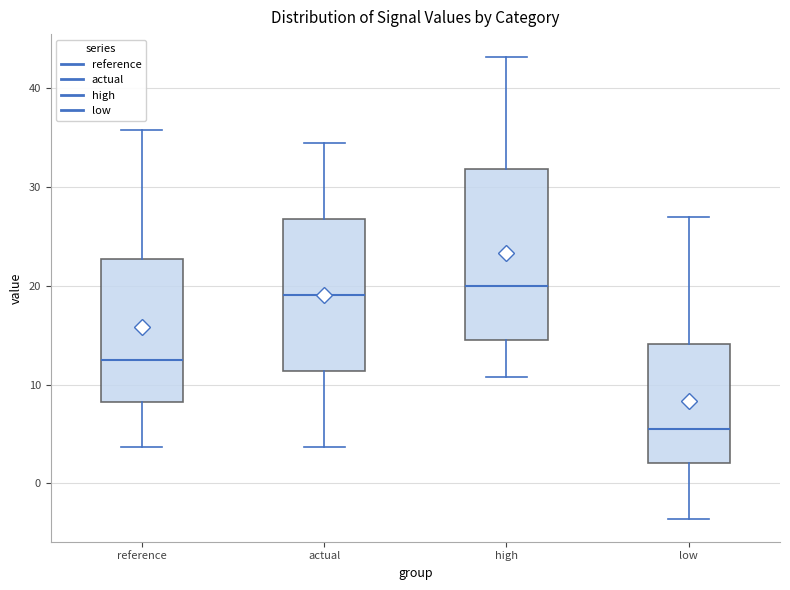

Where does the median line of the box for low sit on the y-axis? The values are not printed on the chart, so give them approximately, as read against the axis.

5